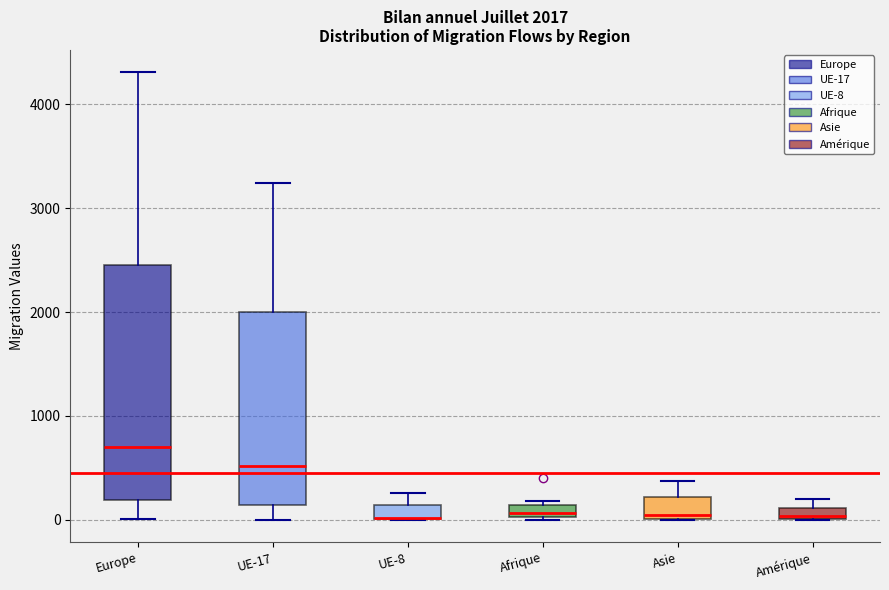

Which box is the tallest, from its lower edge to its upper edge?

Europe